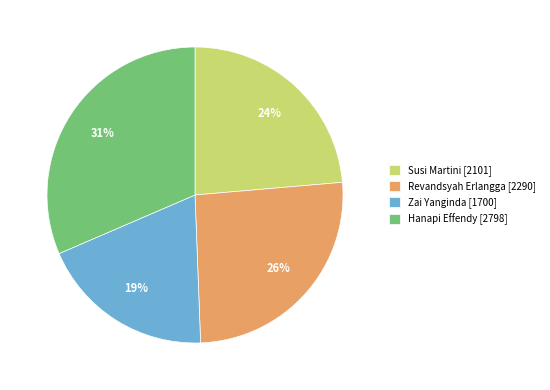

What is the ratio of the value at Susi Martini to the value at Hanapi Effendy?

0.8